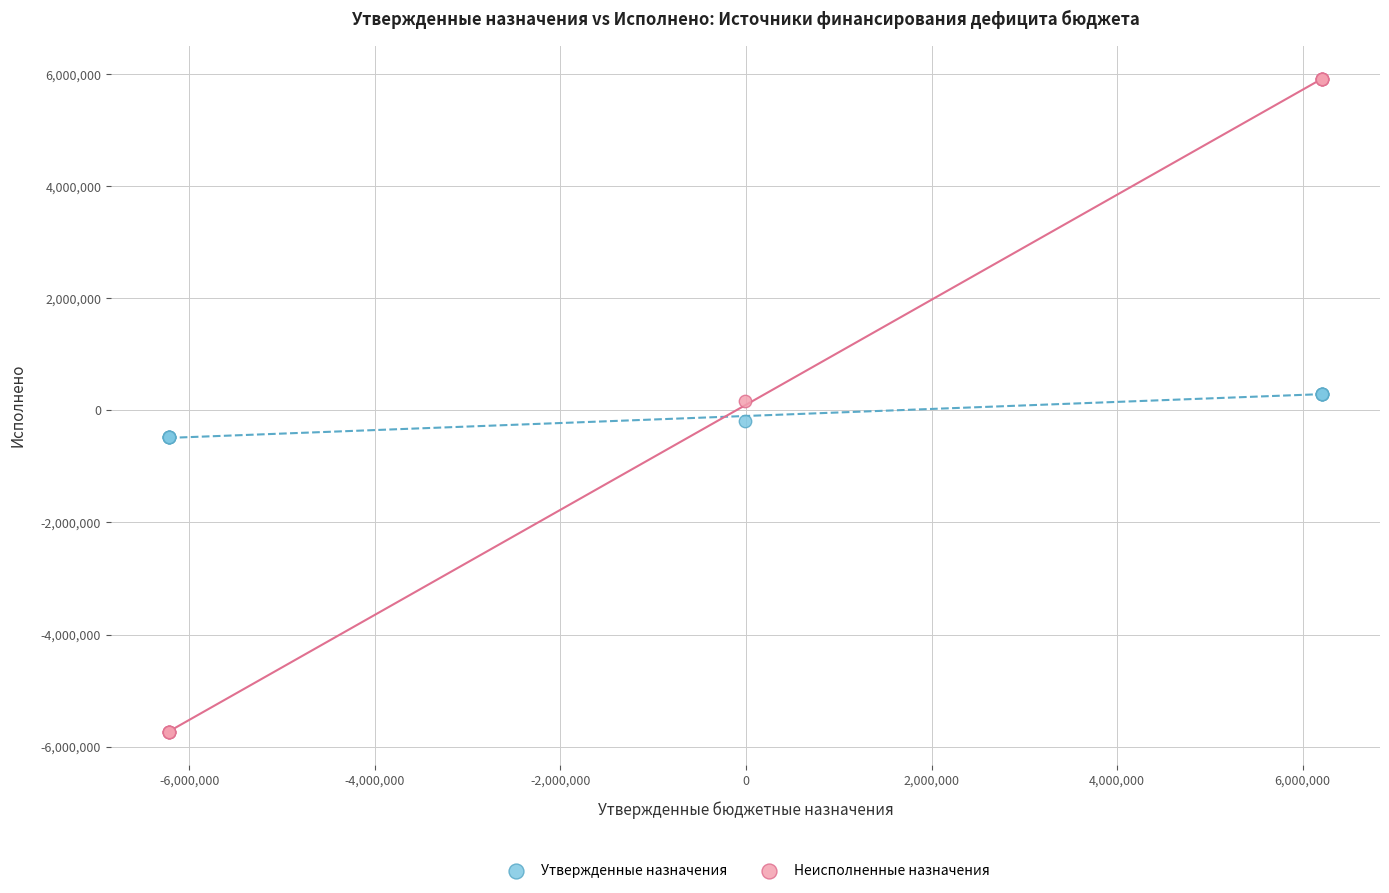

Which series contains the lowest Y value?

Неисполненные назначения